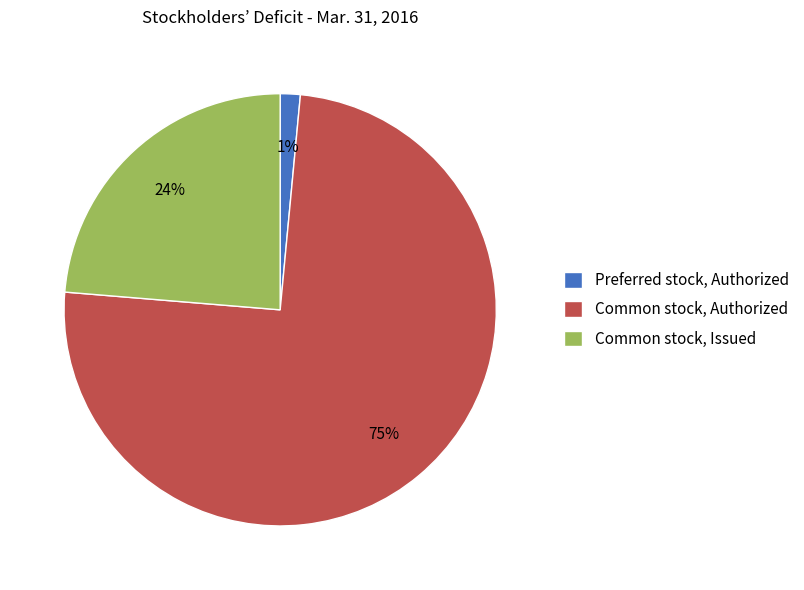

What is the largest slice in the pie chart?

Common stock, Authorized